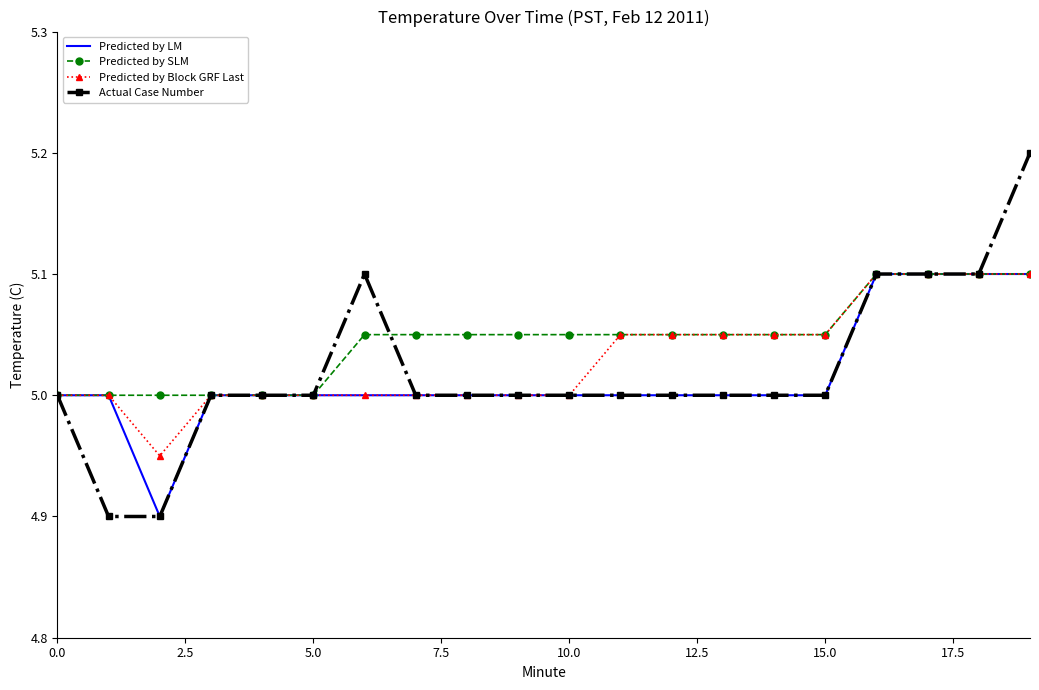

Which series has the largest total across all categories?

Predicted by SLM